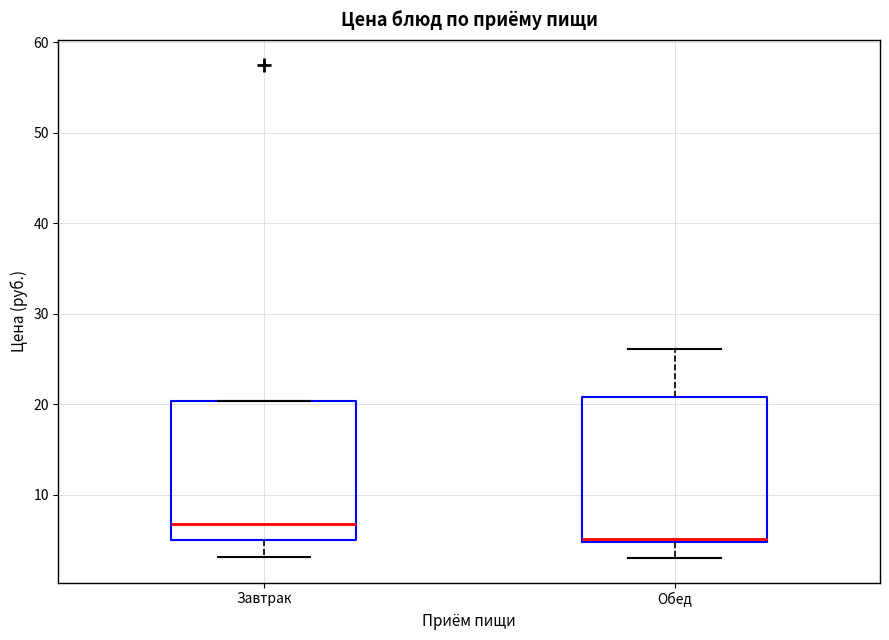

Where does the lower whisker of the box for Завтрак end on the y-axis? The values are not printed on the chart, so give them approximately, as read against the axis.

3